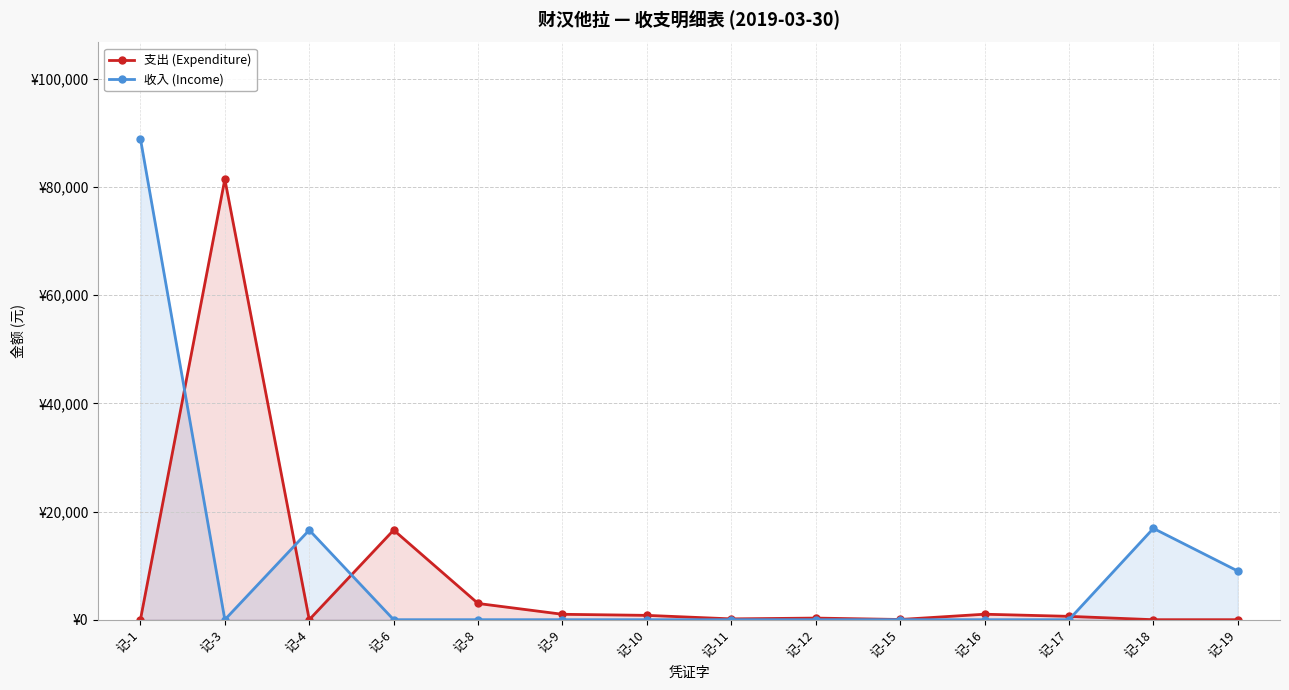

Rank the series at 记-6 from highest to lowest value.

支出 (Expenditure), 收入 (Income)